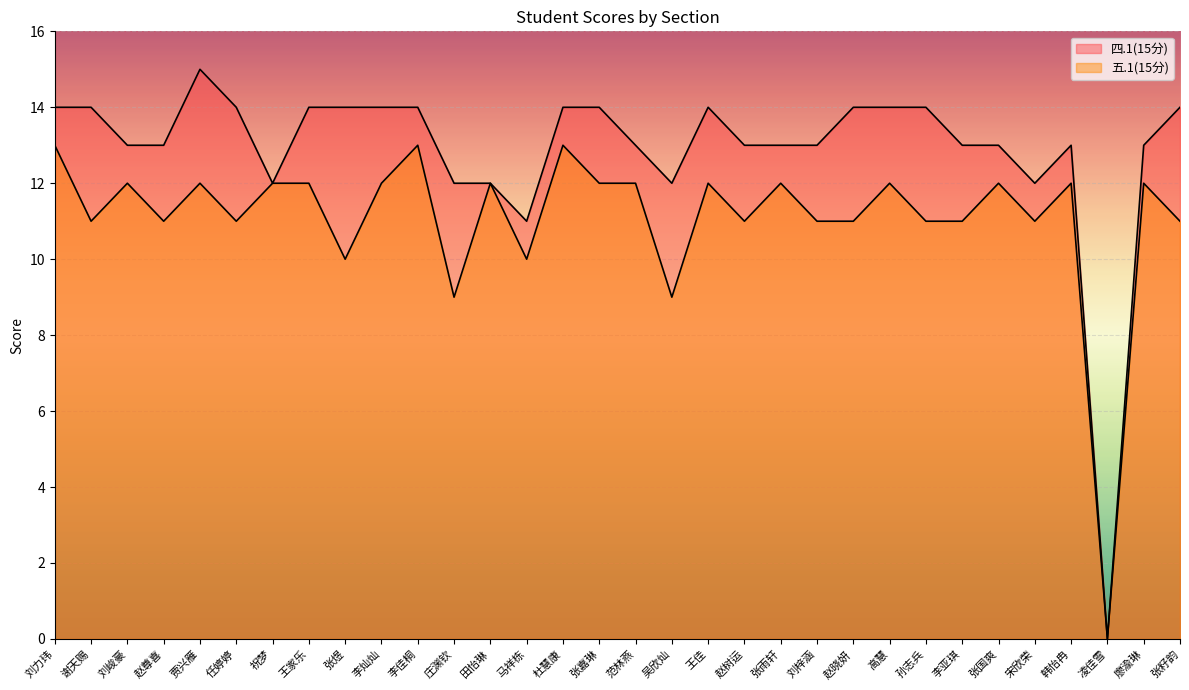

At which label is 五.1(15分) closest to 6?

庄渊钦